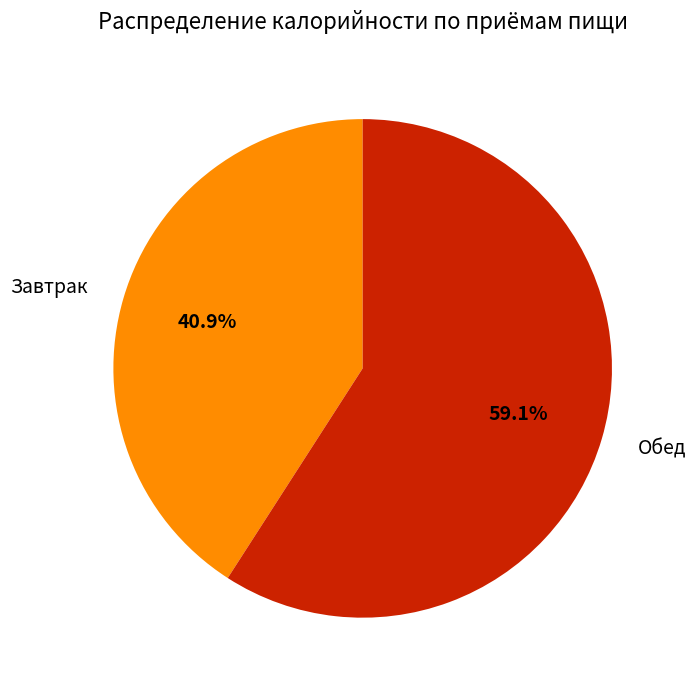

What percentage is the Завтрак slice, to the nearest percent?

41%